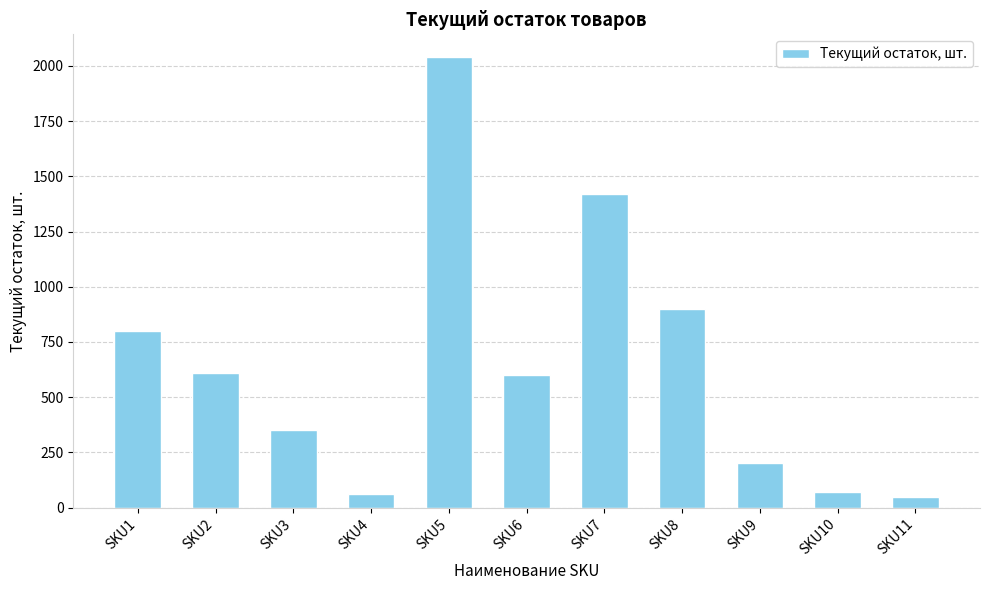

Count the number of categories in the chart.

11